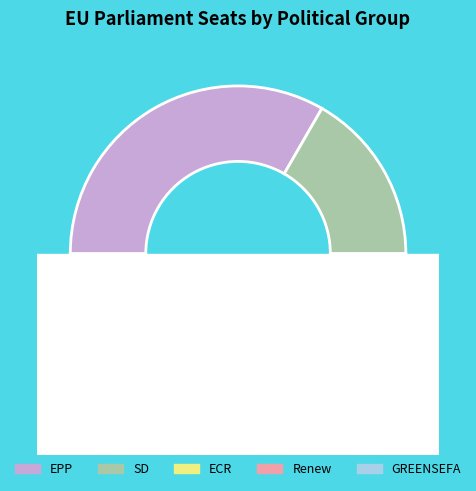

Which slice is the smallest?

SD